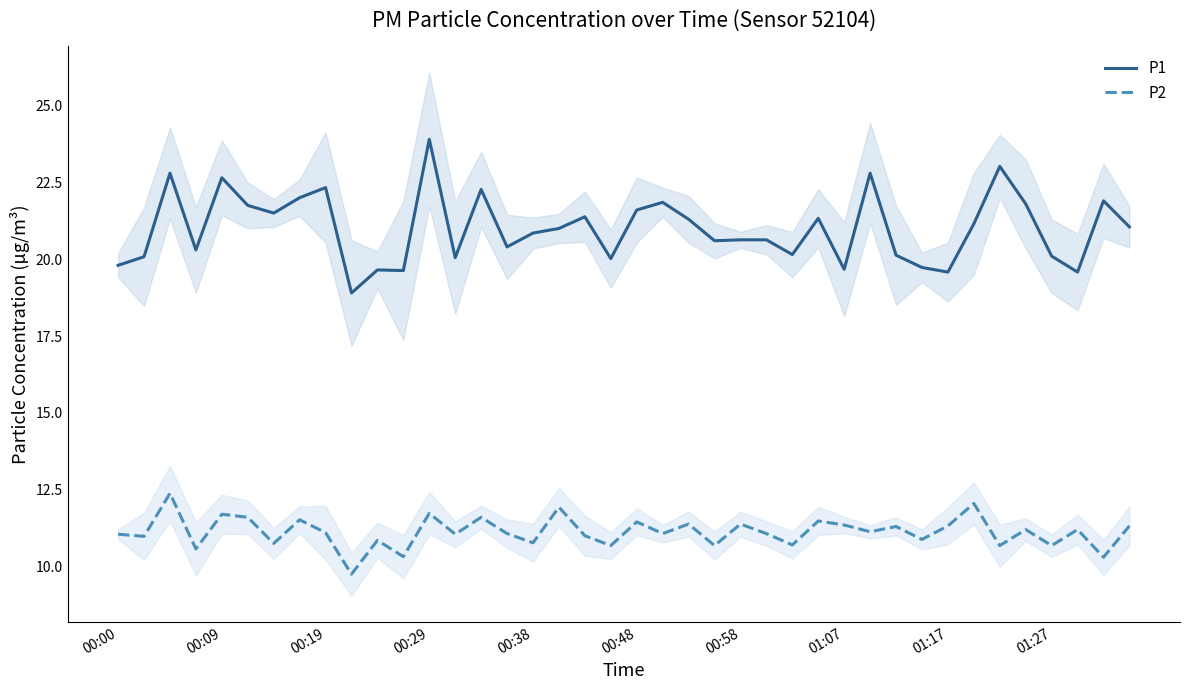

True or false: P1 and P2 intersect in this chart.

False